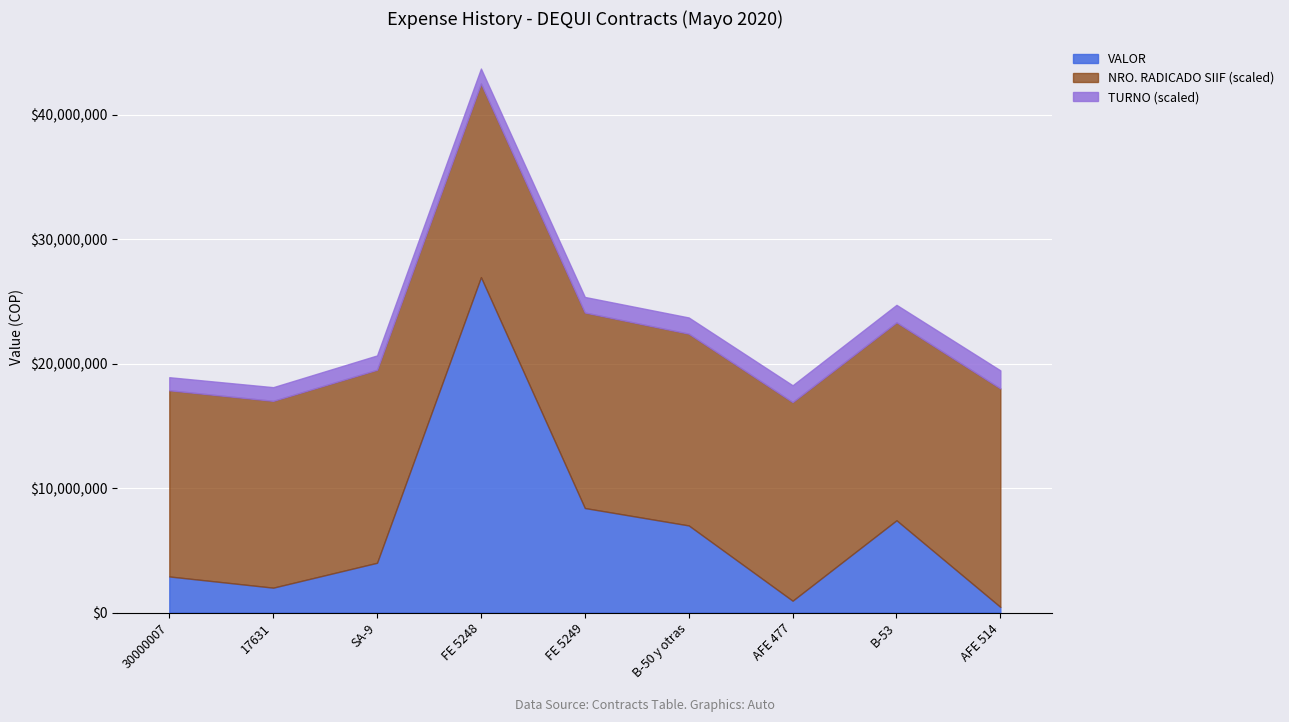

What is the sum of all NRO. RADICADO SIIF values?

283180